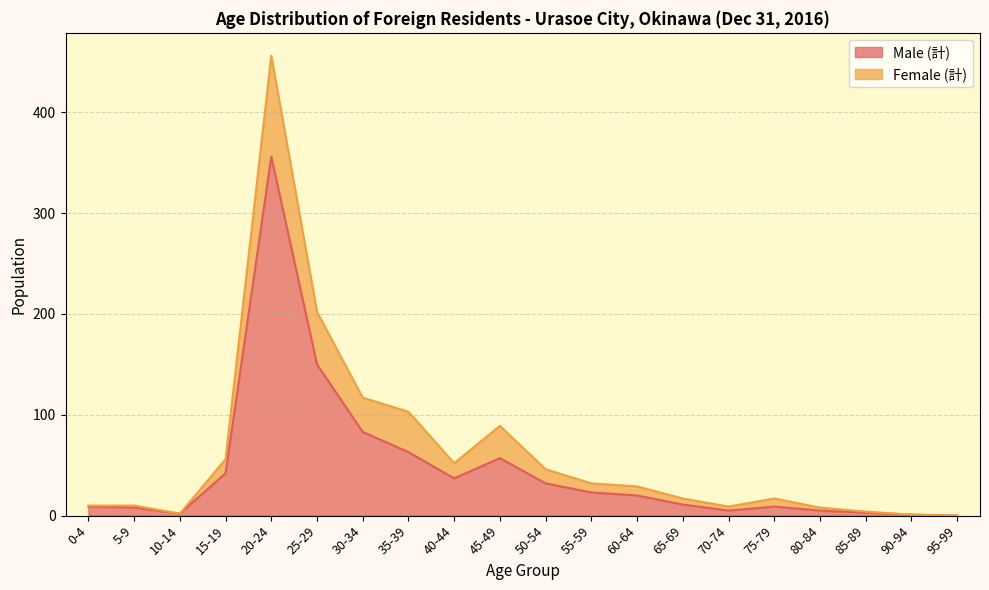

At which label does Male (計) reach its peak?

20-24